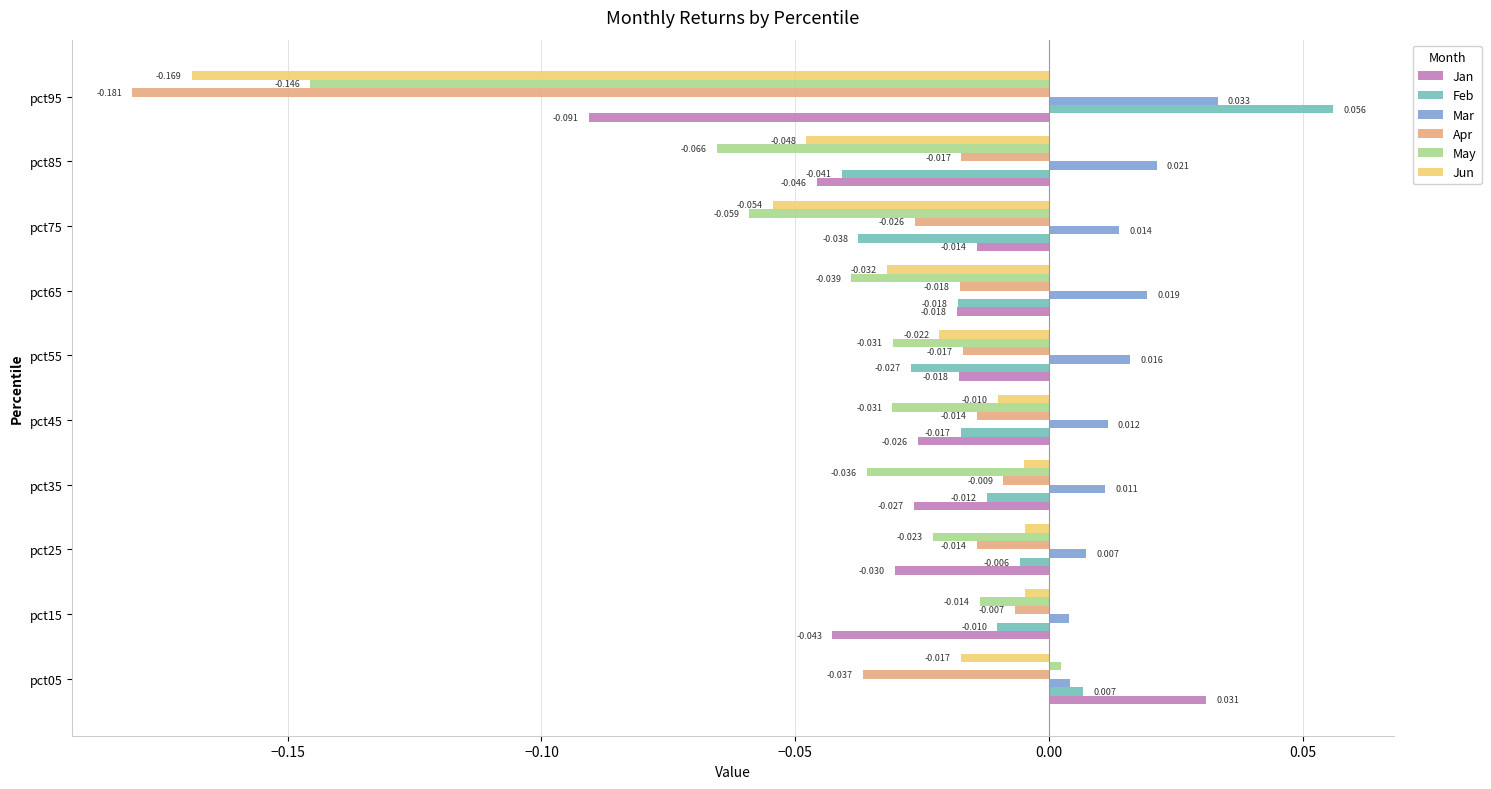

Rank the series at pct25 from lowest to highest value.

Jan, May, Apr, Feb, Jun, Mar